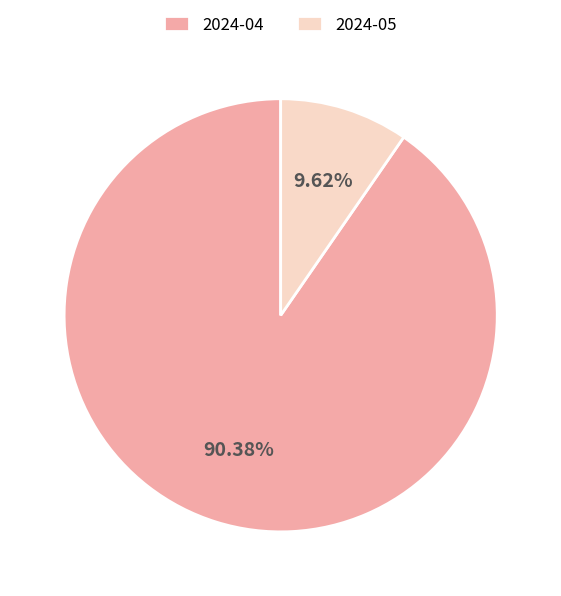

Count the number of slices in the pie.

2